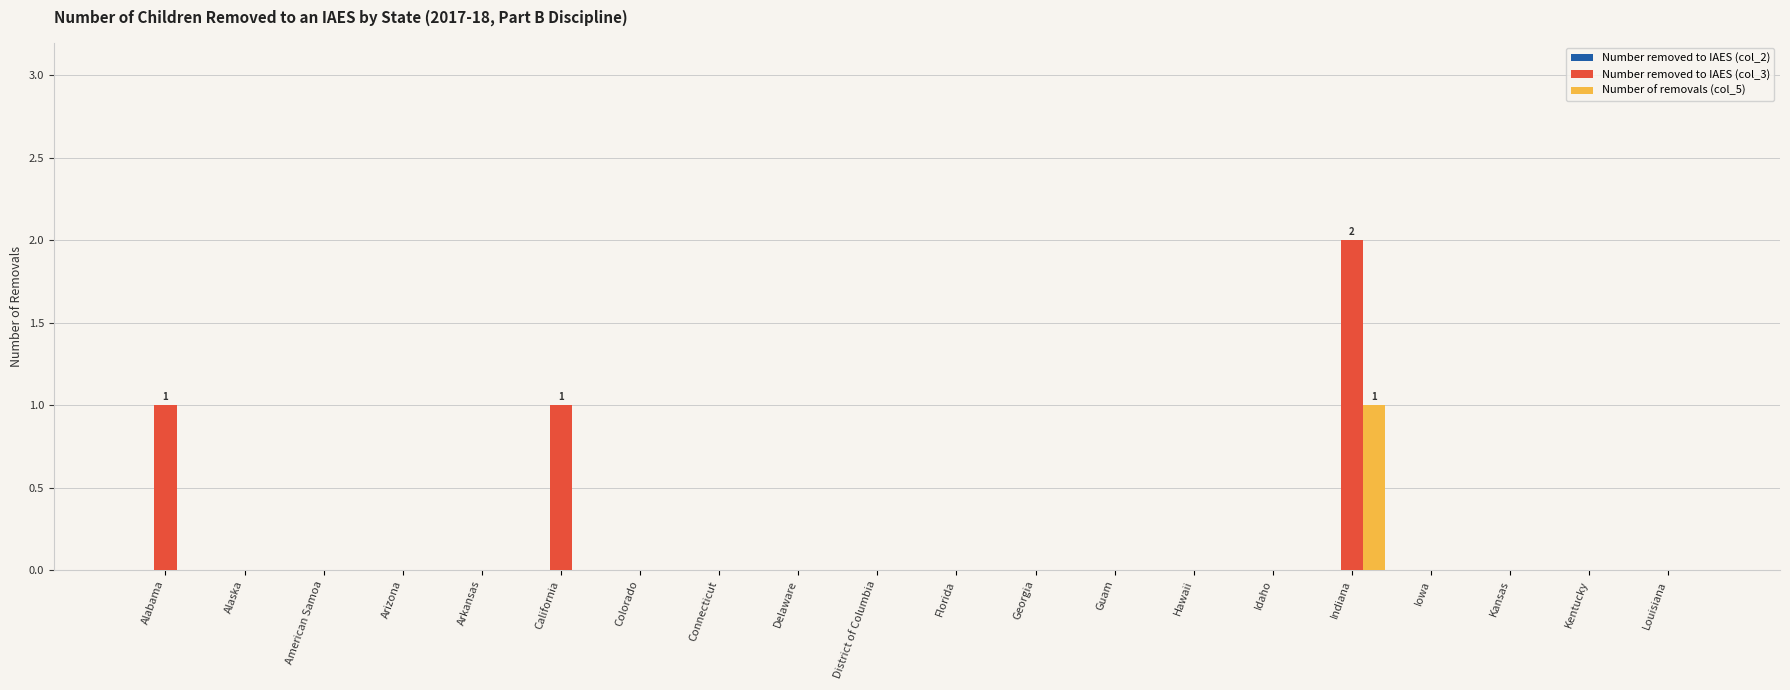

The value of Number of removals (col_5) at Delaware is 0. True or false?

True